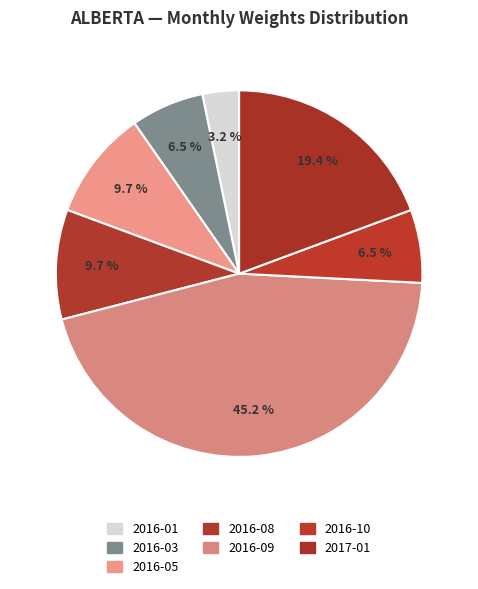

How many segments does this pie chart have?

7